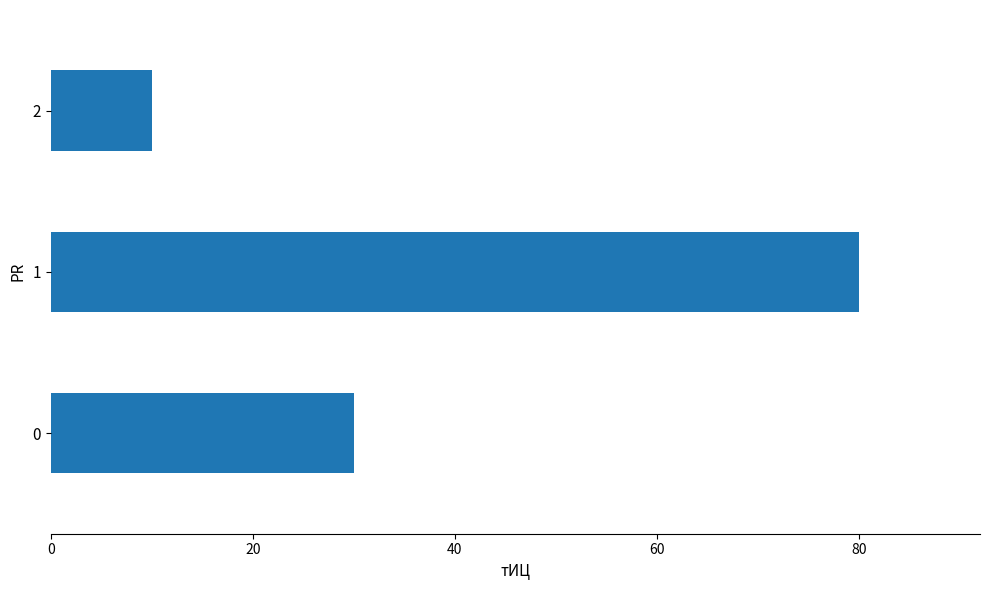

How many series are shown in this chart?

1